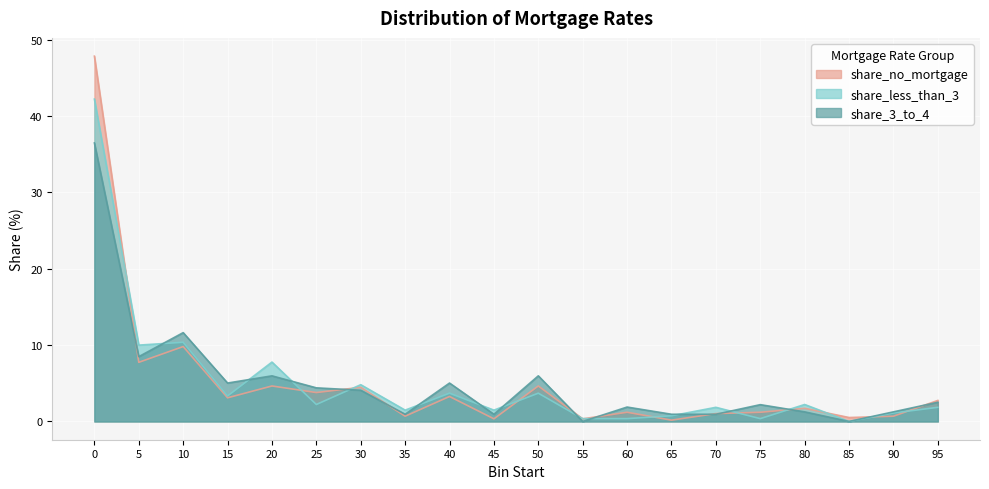

At how many categories does at least one series exceed 14?

1